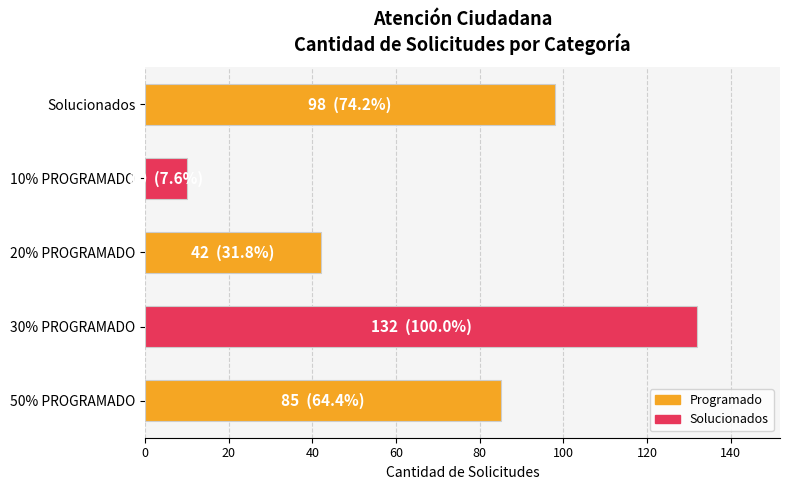

Reading top to bottom, extract all data points from this chart.

98	10	42	132	85